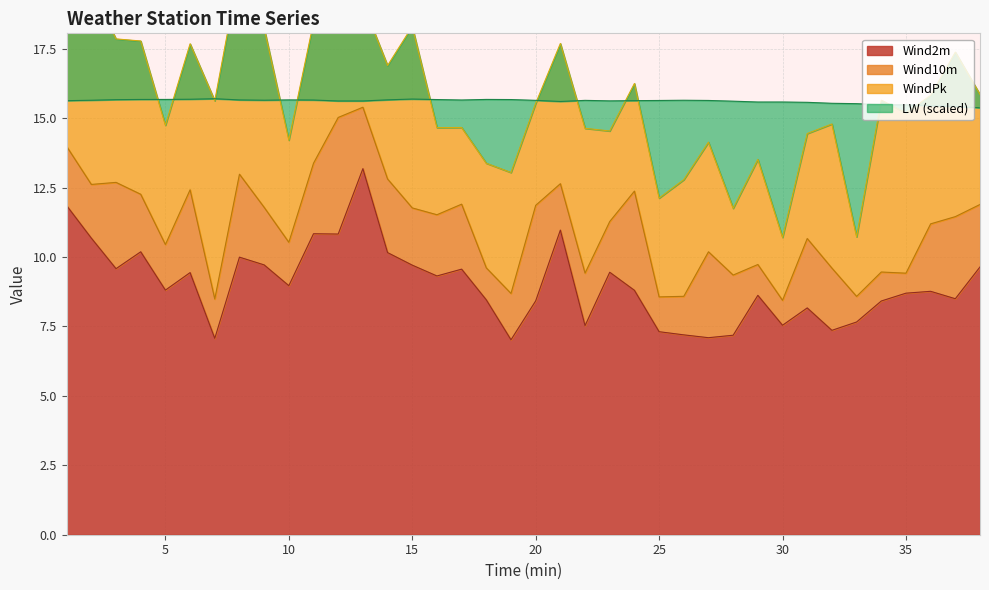

What is the difference between the maximum and second lowest values in the Wind10m series?

6.9